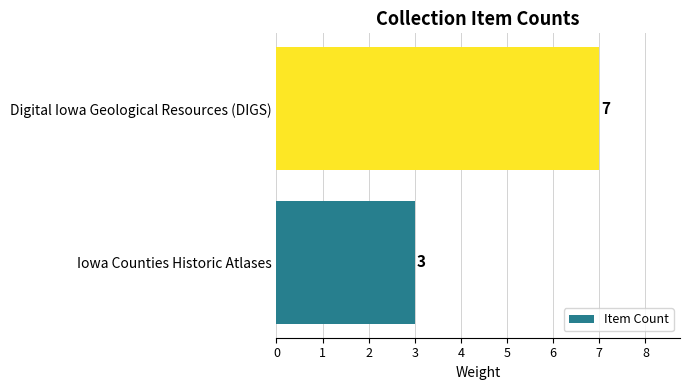

Rank the categories by value from highest to lowest.

Digital Iowa Geological Resources (DIGS), Iowa Counties Historic Atlases